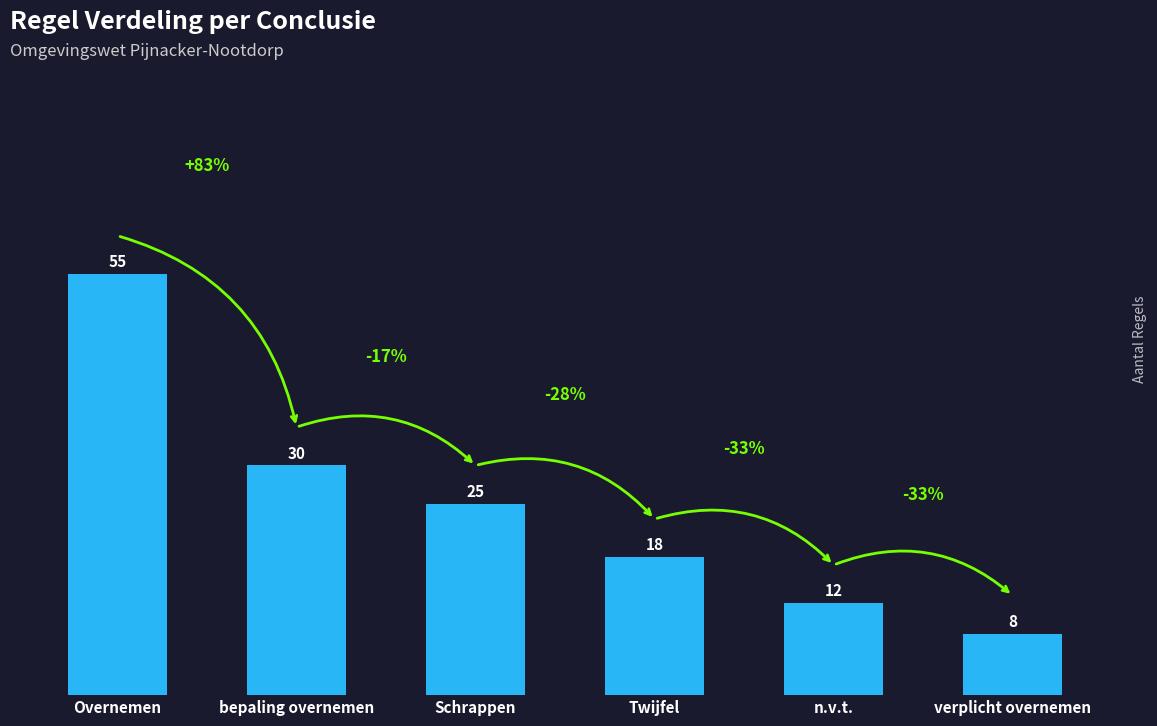

What is the difference between the maximum and second lowest values?

43